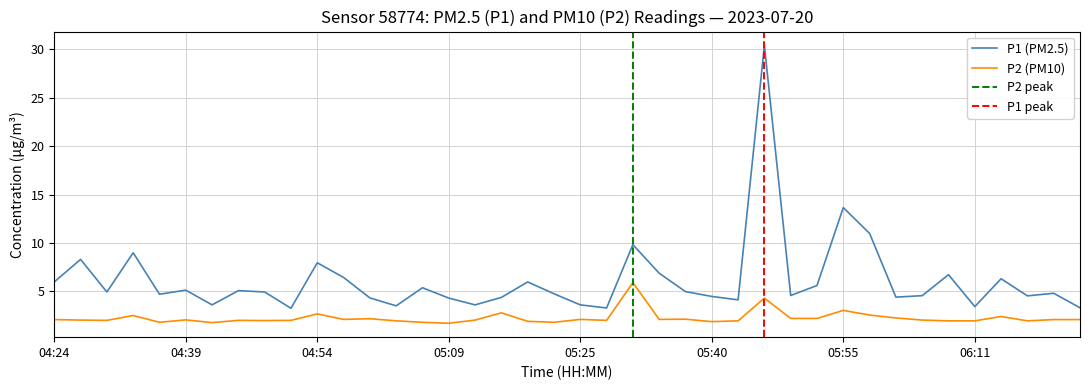

Reading left to right, what are all the values shown in this chart?

P1: 6.0	8.3	4.9	9.0	4.7	5.1	3.6	5.1	4.9	3.2	8.0	6.4	4.3	3.5	5.4	4.3	3.6	4.4	6.0	4.8	3.6	3.3	9.8	6.9	5.0	4.5	4.1	30.4	4.6	5.6	13.7	11.0	4.4	4.5	6.7	3.4	6.3	4.5	4.8	3.3
P2: 2.1	2.0	2.0	2.5	1.8	2.0	1.8	2.0	2.0	2.0	2.7	2.1	2.2	1.9	1.8	1.7	2.0	2.8	1.9	1.8	2.1	2.0	5.9	2.1	2.1	1.9	1.9	4.3	2.2	2.2	3.0	2.5	2.2	2.0	1.9	1.9	2.4	1.9	2.1	2.1